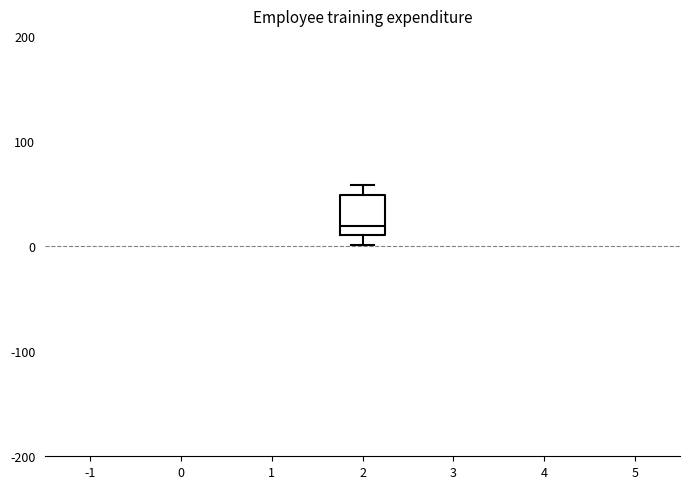

Transcribe this box plot: give where the median line is, the range the box spans, and where the two whiskers end, as read against the y-axis. The values are not printed on the chart, so give them approximately, as read against the axis.

median 20, box 10 to 50, whiskers 0 to 60